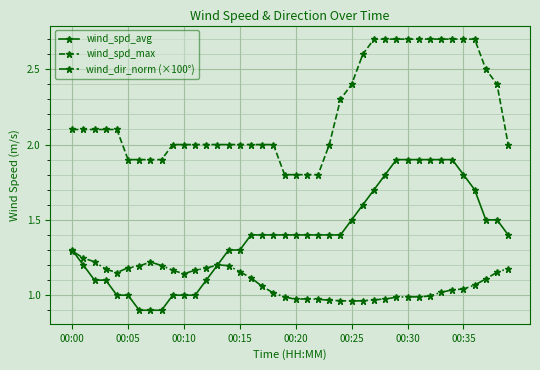

What is the value of the wind_spd_avg point at the 16th from the left?

1.3